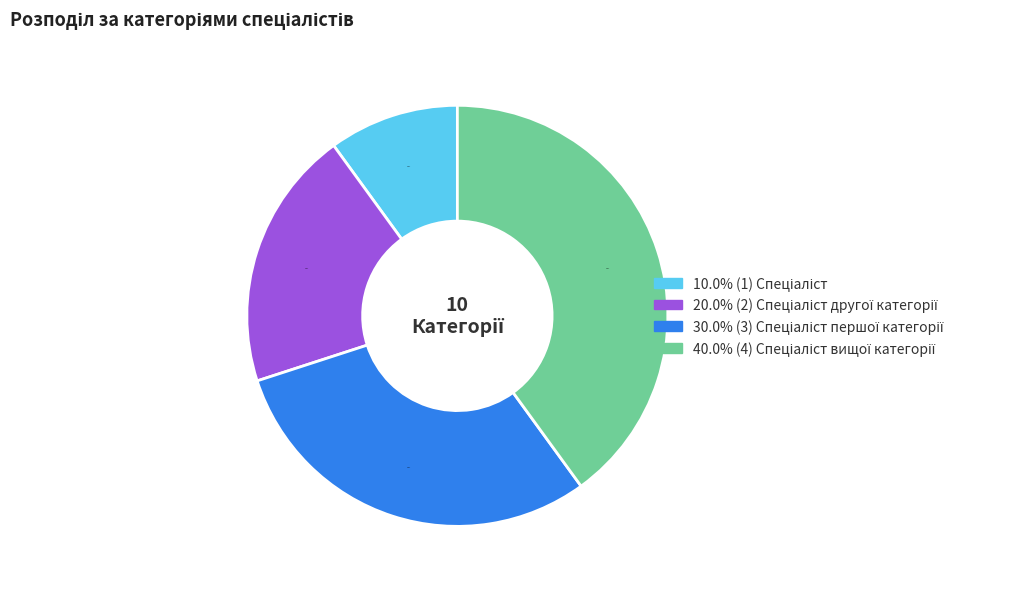

Is there any slice that represents more than half of the pie?

No